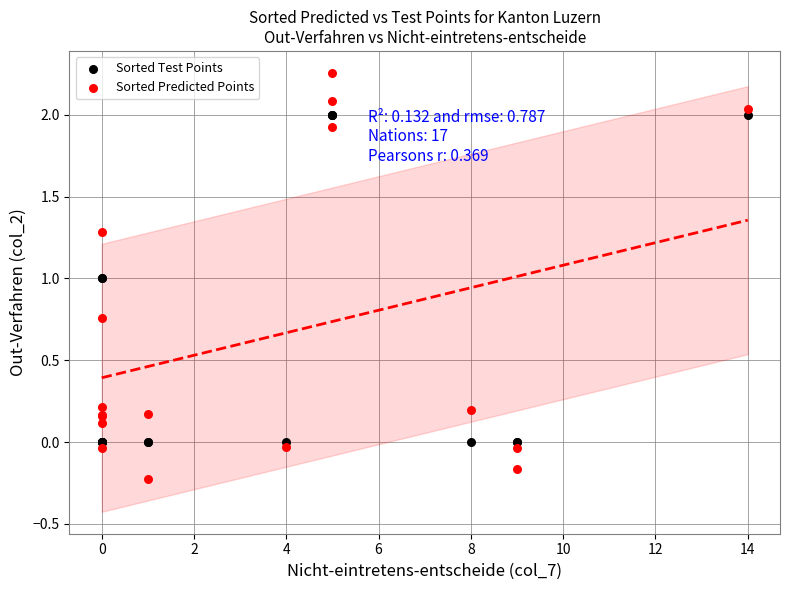

Which series contains the highest Y value?

Sorted Predicted Points